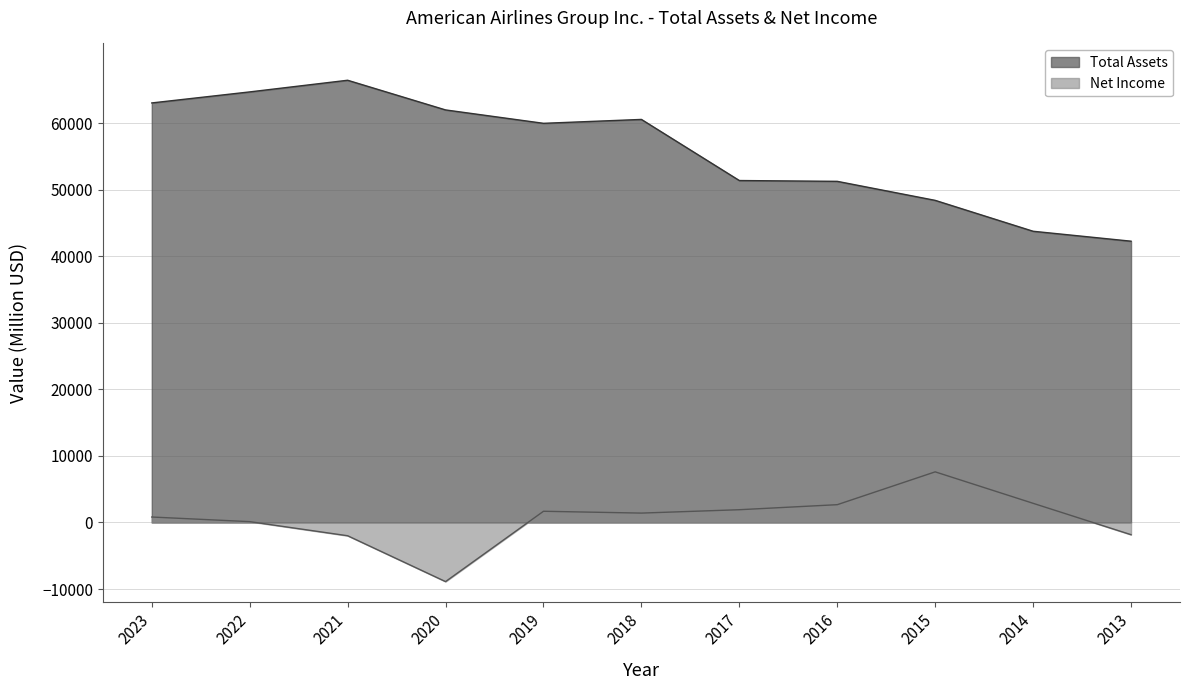

What is the total value across all series at 2018?

61992